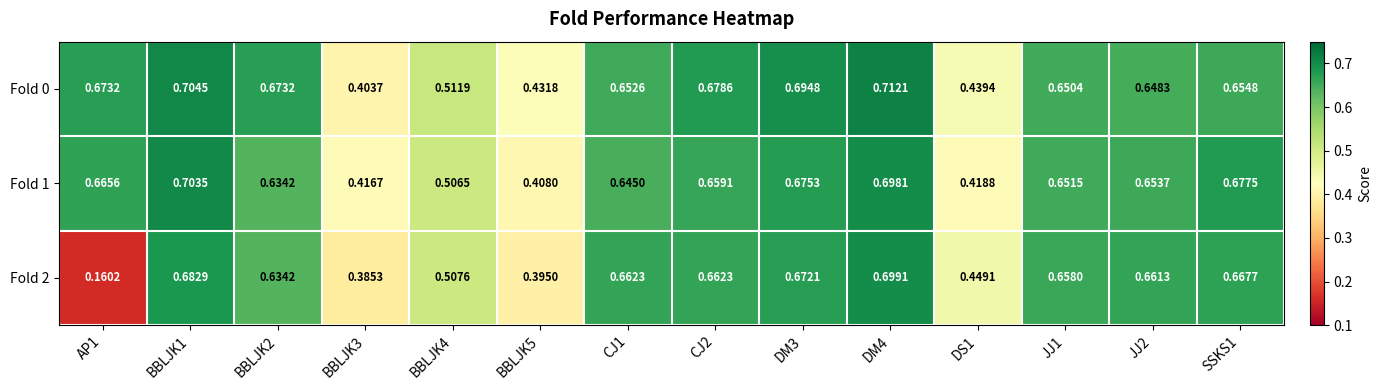

Reading right to left, extract all data points from this chart.

Fold 0: SSKS1=0.7	JJ2=0.6	JJ1=0.7	DS1=0.4	DM4=0.7	DM3=0.7	CJ2=0.7	CJ1=0.7	BBLJK5=0.4	BBLJK4=0.5	BBLJK3=0.4	BBLJK2=0.7	BBLJK1=0.7	AP1=0.7
Fold 1: SSKS1=0.7	JJ2=0.7	JJ1=0.7	DS1=0.4	DM4=0.7	DM3=0.7	CJ2=0.7	CJ1=0.6	BBLJK5=0.4	BBLJK4=0.5	BBLJK3=0.4	BBLJK2=0.6	BBLJK1=0.7	AP1=0.7
Fold 2: SSKS1=0.7	JJ2=0.7	JJ1=0.7	DS1=0.4	DM4=0.7	DM3=0.7	CJ2=0.7	CJ1=0.7	BBLJK5=0.4	BBLJK4=0.5	BBLJK3=0.4	BBLJK2=0.6	BBLJK1=0.7	AP1=0.2